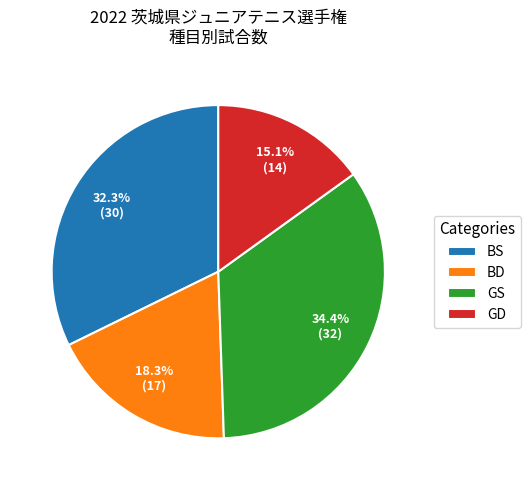

What percentage is the BS slice, to the nearest percent?

32%